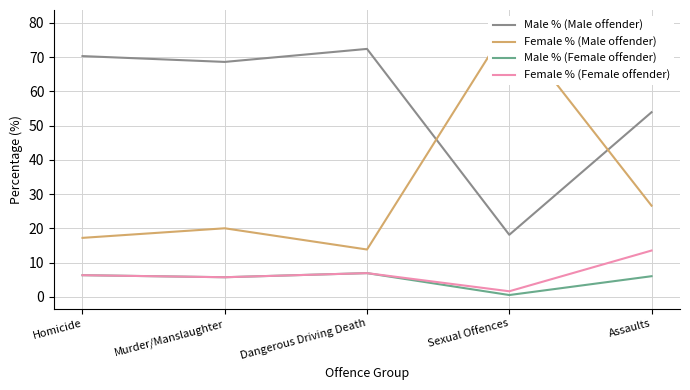

Which series has the largest total across all categories?

Male % (Male offender)